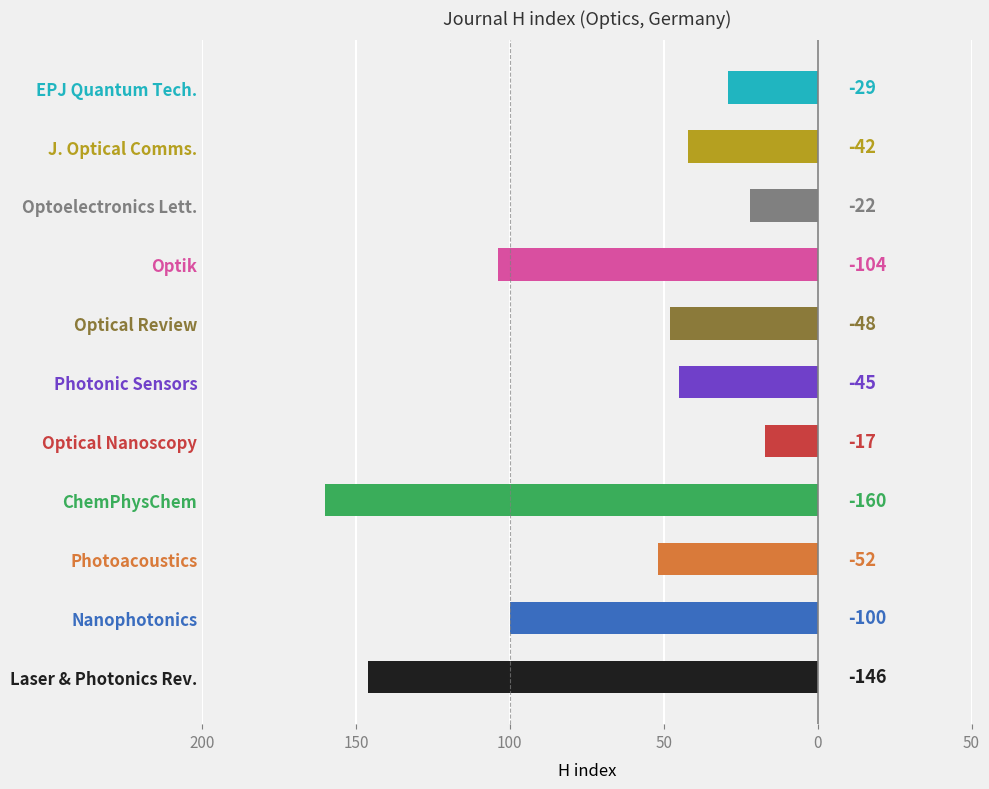

Are the bars grouped side by side (vs. stacked)?

No